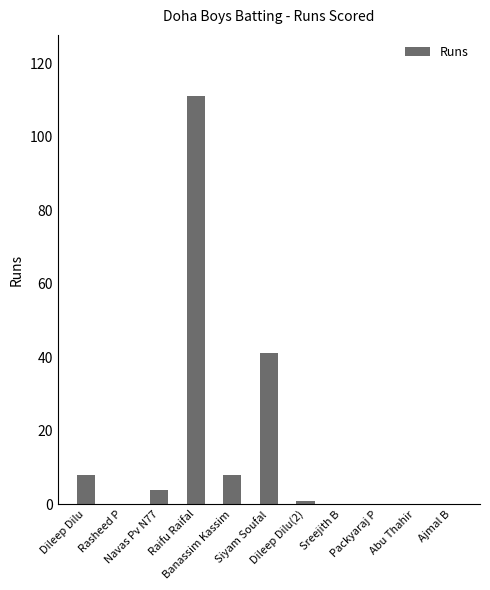

What is the greatest value displayed?

111